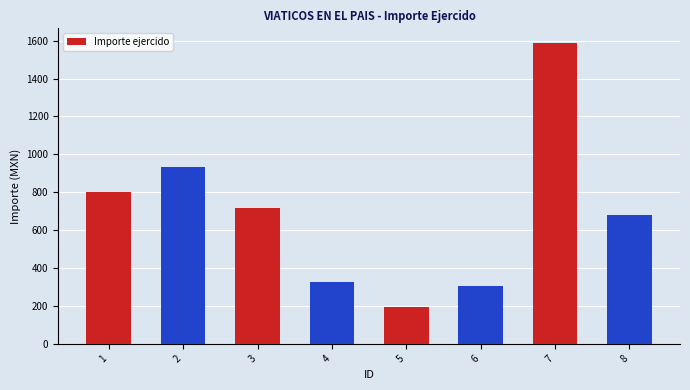

What is the maximum value shown in the chart?

1586